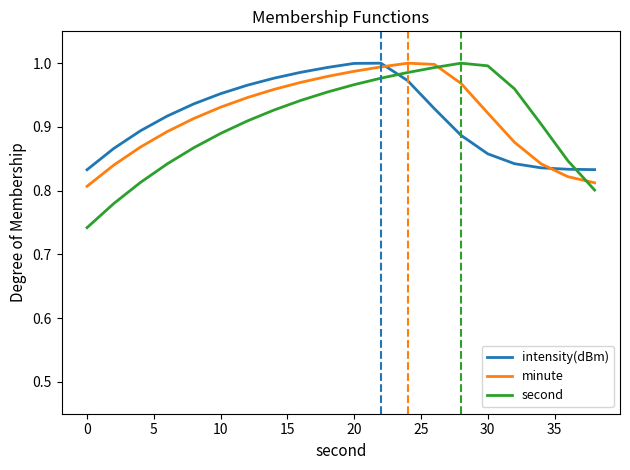

After their last crossing, which series has the higher values: intensity(dBm) or second?

intensity(dBm)